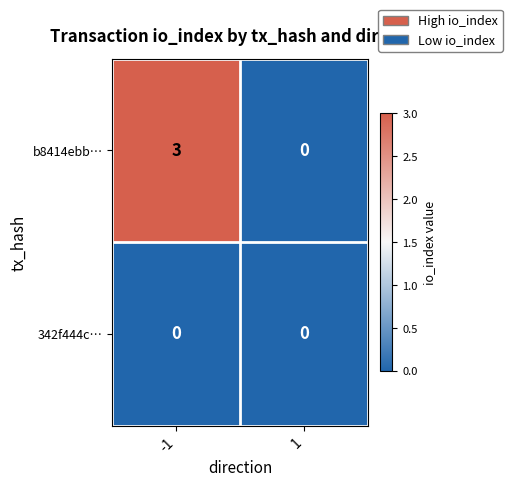

Is the value of 342f444c… at 1 greater than the value of b8414ebb… at -1?

No